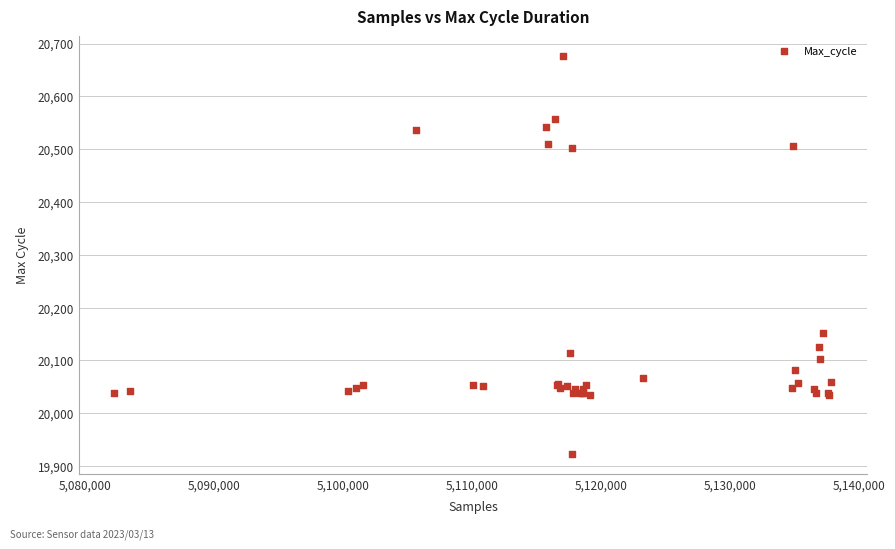

What Y value in the scatter plot is closest to 20299?

20152